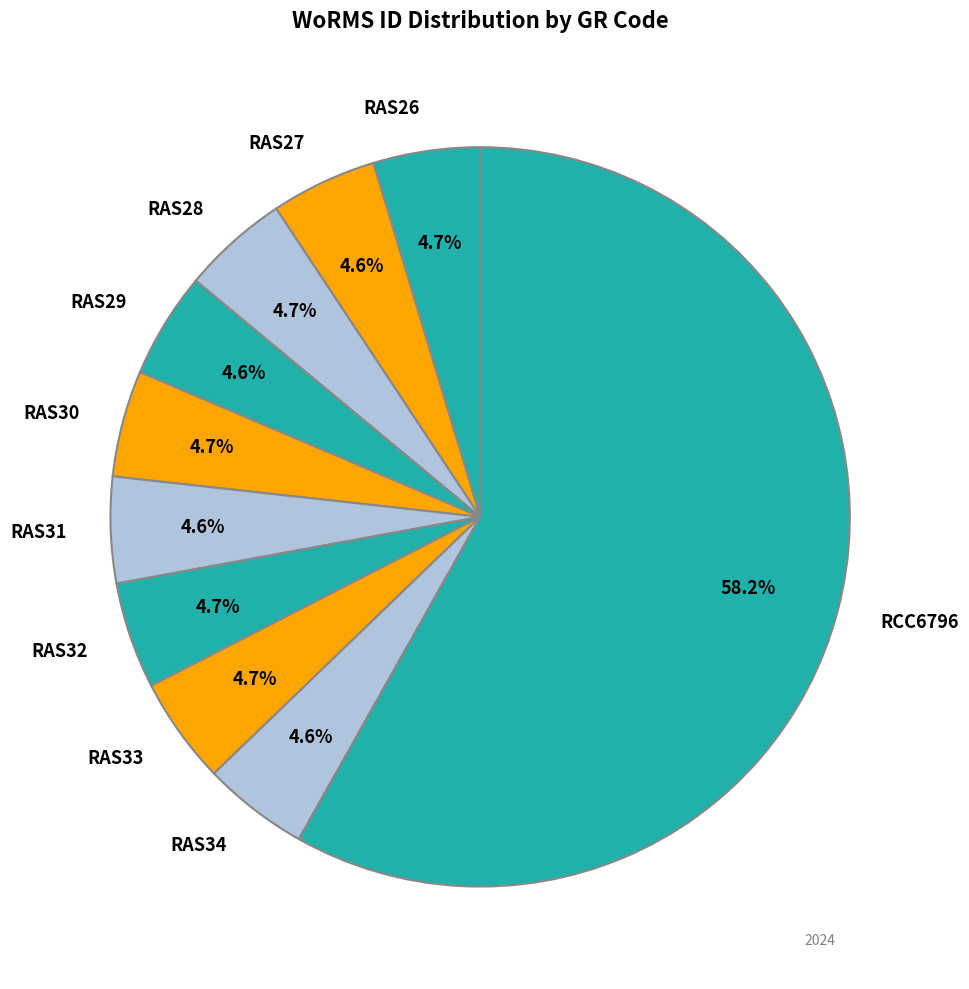

Which category has the biggest portion of the pie?

RCC6796